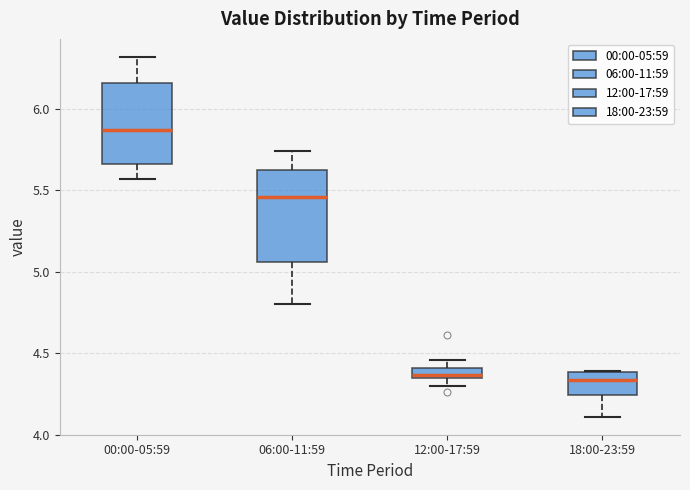

Which box has the highest median line?

00:00-05:59